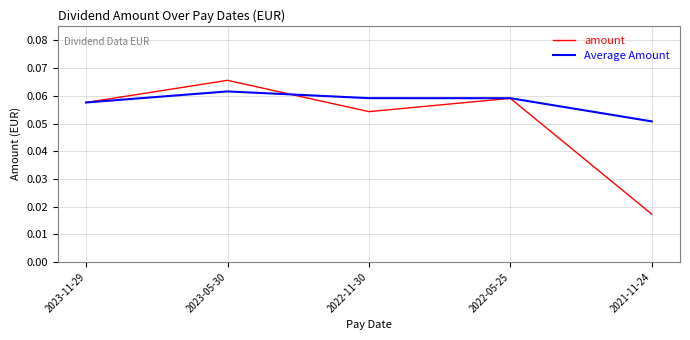

Rank the series by their average value, from highest to lowest.

Average Amount, amount